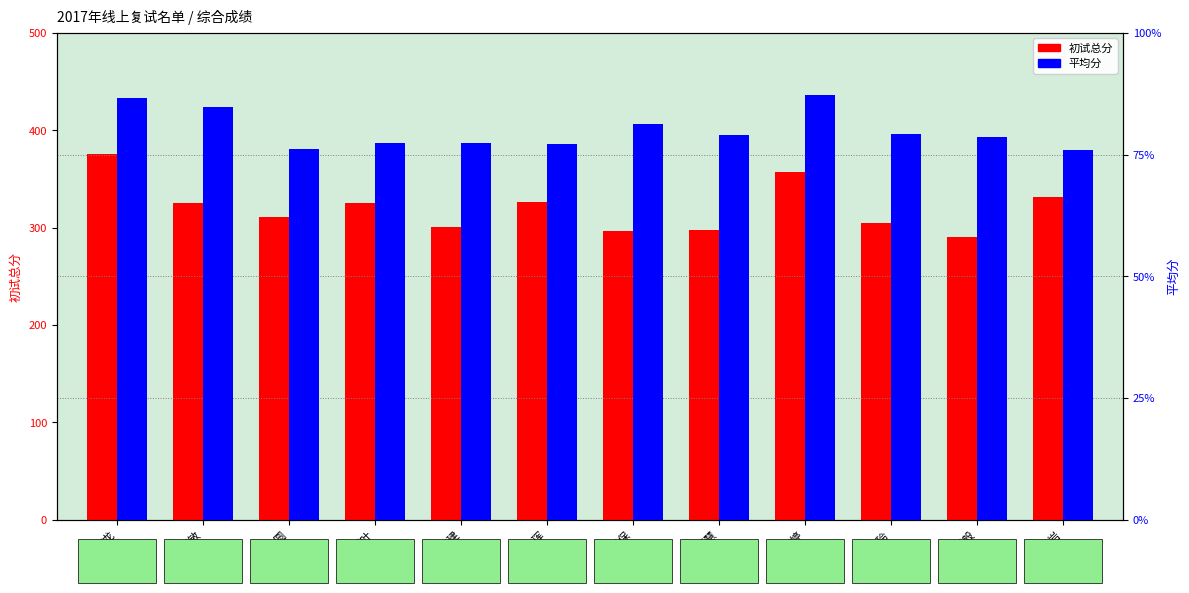

What is the minimum value for 平均分?

75.9